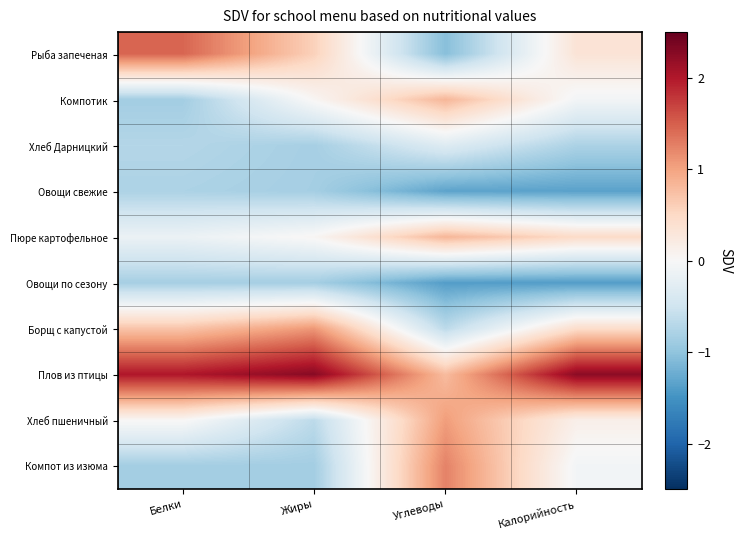

Rank the series at Углеводы from lowest to highest value.

Овощи по сезону, Овощи свежие, Рыба запеченая, Борщ с капустой, Хлеб Дарницкий, Плов из птицы, Компотик, Пюре картофельное, Хлеб пшеничный, Компот из изюма